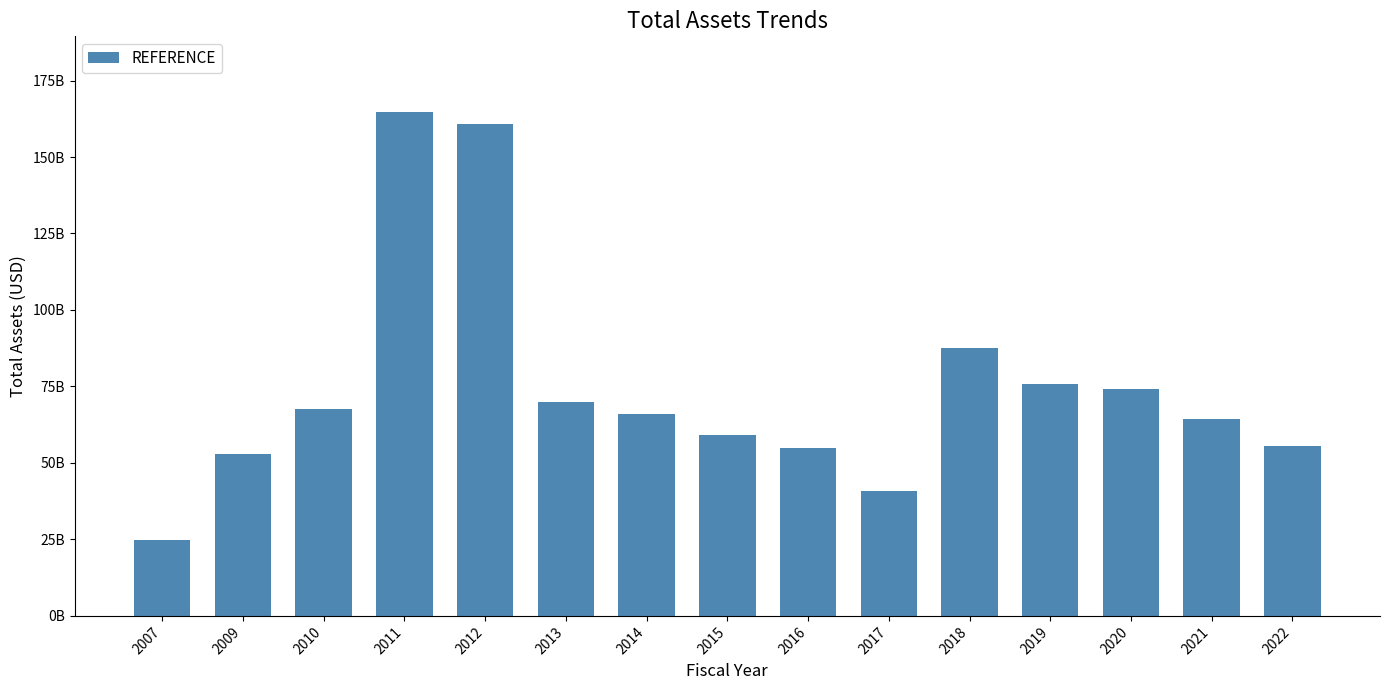

Are the bars horizontal?

No